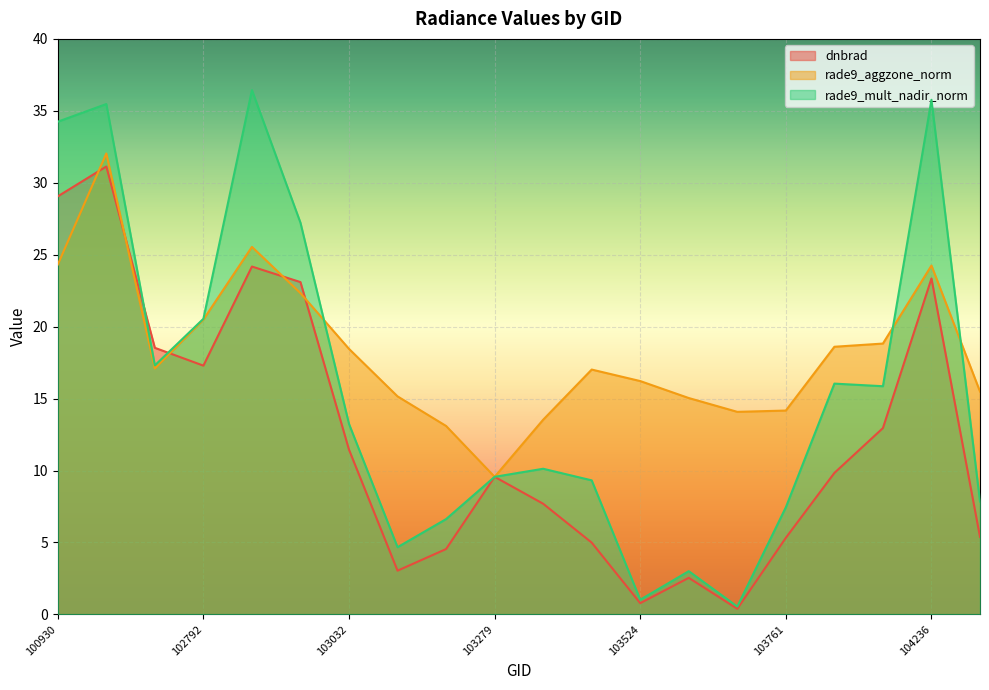

Reading left to right, what are all the values shown in this chart?

dnbrad: 100930=29.1	102551=31.1	102671=18.5	102792=17.3	102912=24.2	102920=23.1	103032=11.4	103040=3.0	103160=4.5	103279=9.6	103397=7.7	103515=5.0	103524=0.8	103634=2.5	103643=0.4	103761=5.3	104112=9.8	104229=13.0	104236=23.3	104355=5.4
rade9_aggzone_norm: 100930=24.3	102551=32.0	102671=17.1	102792=20.5	102912=25.5	102920=22.3	103032=18.5	103040=15.2	103160=13.1	103279=9.6	103397=13.5	103515=17.0	103524=16.2	103634=15.0	103643=14.1	103761=14.2	104112=18.6	104229=18.8	104236=24.2	104355=15.5
rade9_mult_nadir_norm: 100930=34.2	102551=35.5	102671=17.3	102792=20.5	102912=36.4	102920=27.2	103032=13.2	103040=4.7	103160=6.6	103279=9.6	103397=10.1	103515=9.3	103524=1.0	103634=3.0	103643=0.5	103761=7.4	104112=16.0	104229=15.9	104236=35.8	104355=7.8